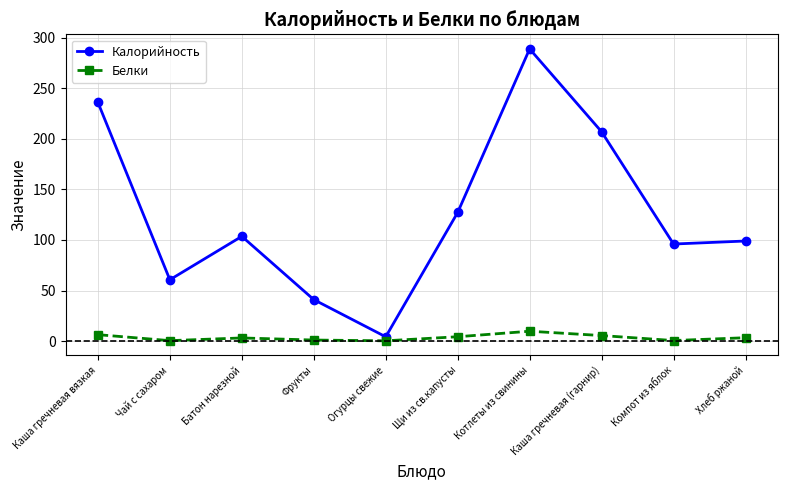

What is the sum of all Калорийность values?

1264.0